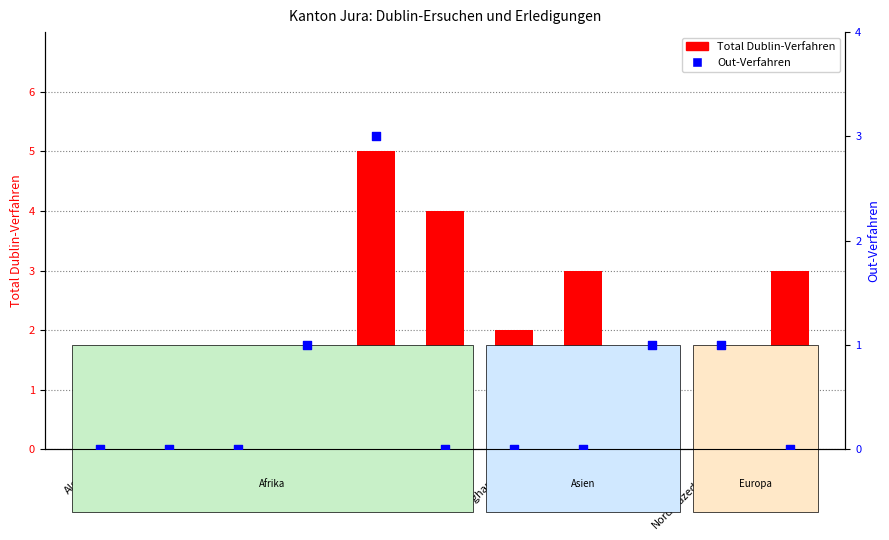

Is the value of Total Dublin-Verfahren at Afghanistan greater than the value of Out-Verfahren at Afghanistan?

Yes